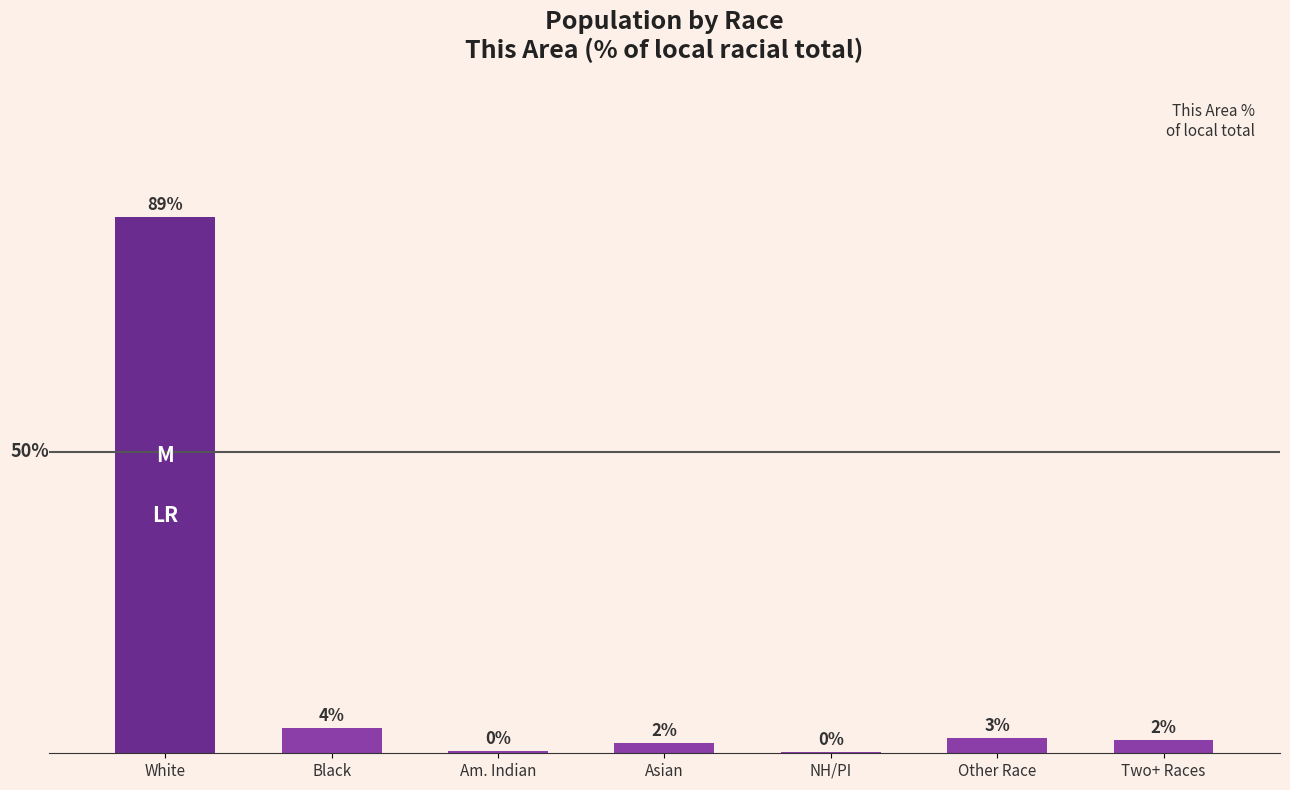

The chart shows a value of 2.2 at Two+ Races. True or false?

True